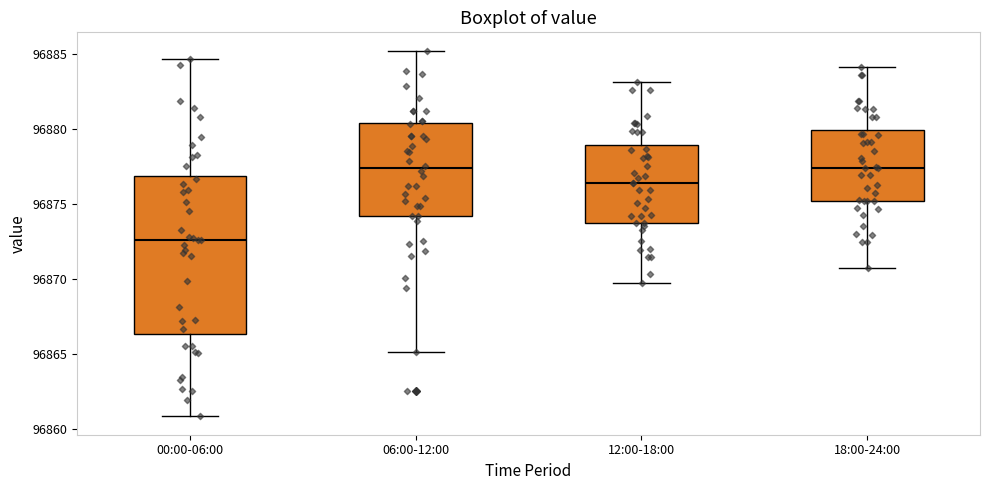

Reading left to right, transcribe this box plot: for each box, give where its median line is, the range the box spans, and where its two whiskers end, as read against the y-axis. The values are not printed on the chart, so give them approximately, as read against the axis.

00:00-06:00: median 96872.5, box 96866.5 to 96877.0, whiskers 96861.0 to 96884.5
06:00-12:00: median 96877.5, box 96874.0 to 96880.5, whiskers 96865.0 to 96885.0
12:00-18:00: median 96876.5, box 96873.5 to 96879.0, whiskers 96870.0 to 96883.0
18:00-24:00: median 96877.5, box 96875.0 to 96880.0, whiskers 96871.0 to 96884.0